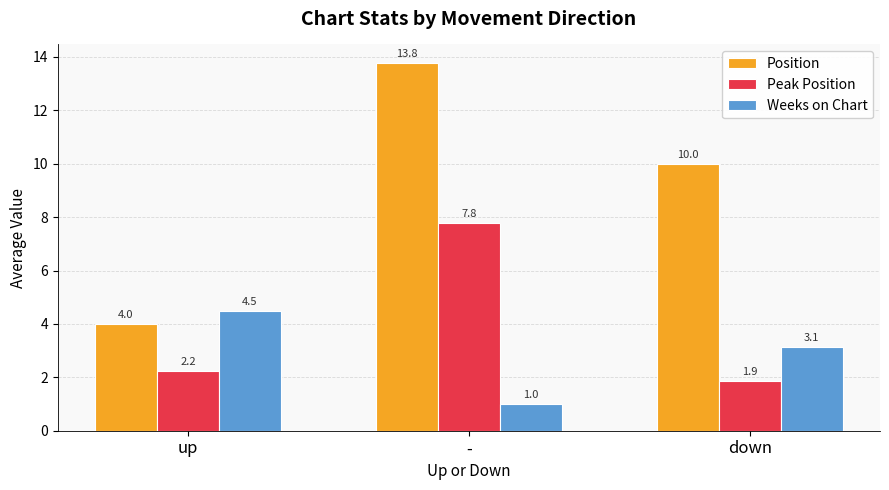

At which label does Peak Position reach its peak?

-